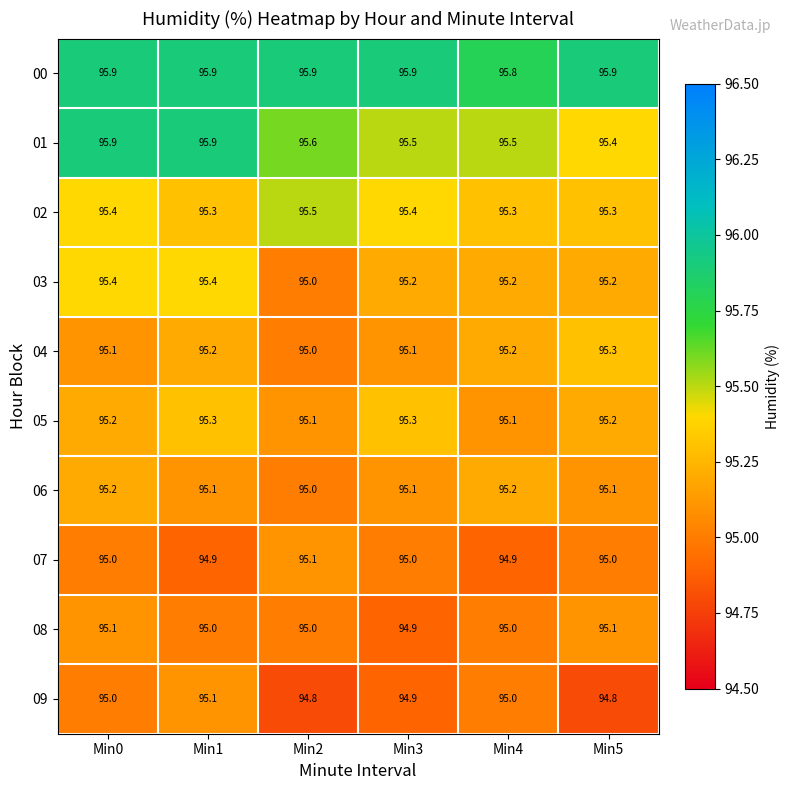

What is the minimum value for 06?

95.0